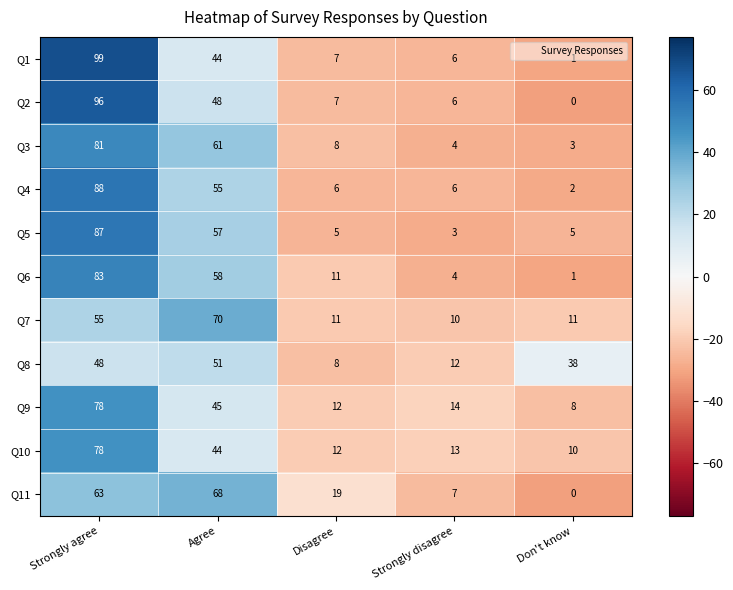

List the labels in order of Q9 value, largest first.

Strongly agree, Agree, Strongly disagree, Disagree, Don't know